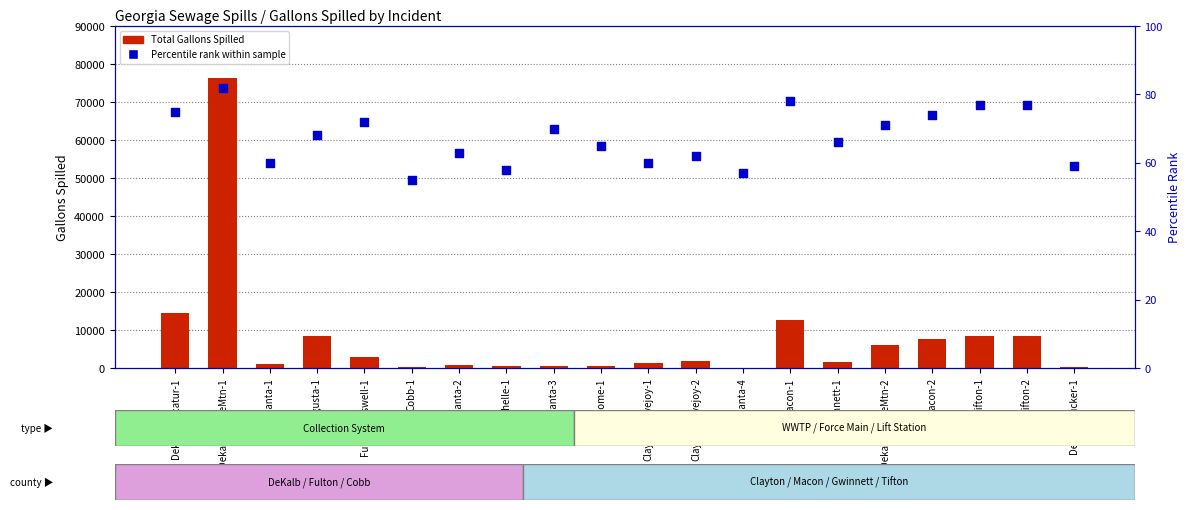

Which series contains the highest Y value?

Total Gallons Spilled